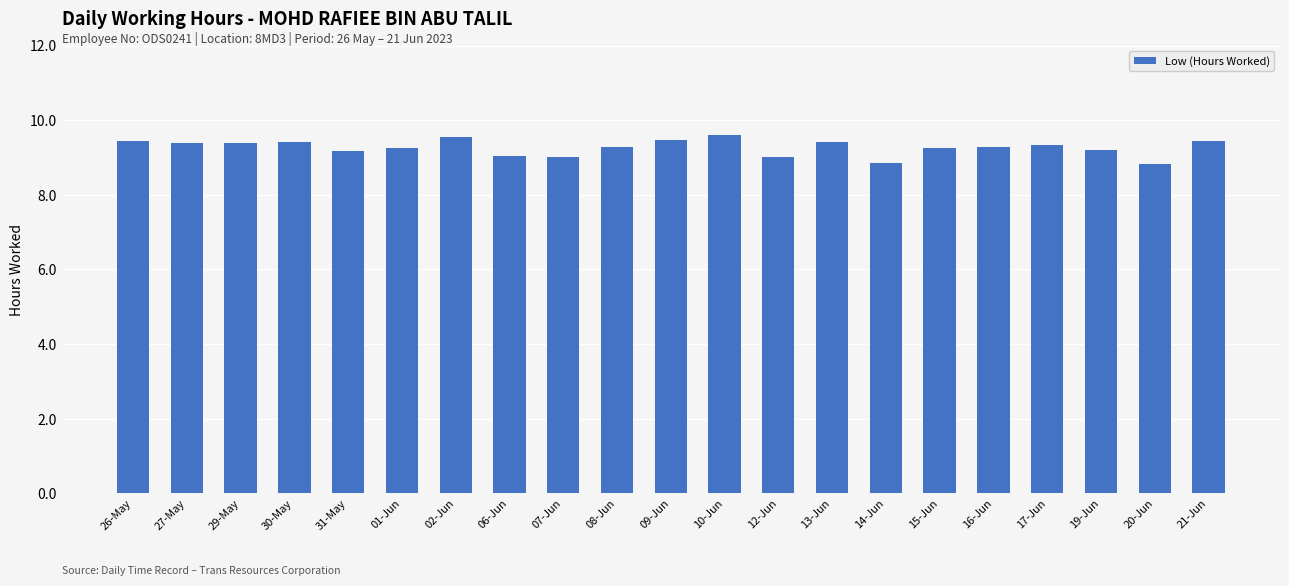

What is the ratio of the value at 02-Jun to the value at 26-May?

1.0